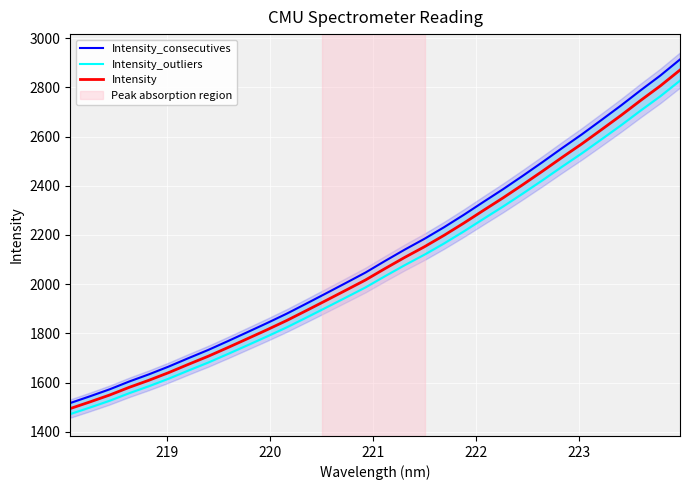

What is the maximum value for Intensity_outliers?

2828.0